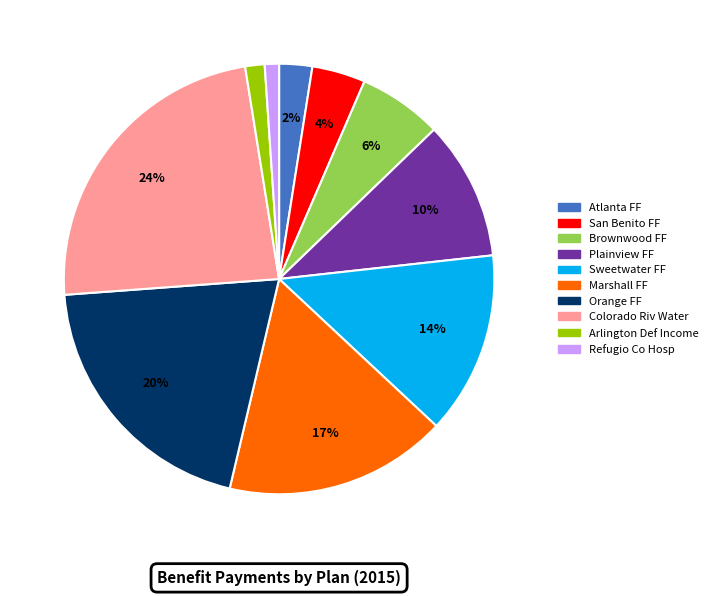

What is the largest slice in the pie chart?

Colorado Riv Water